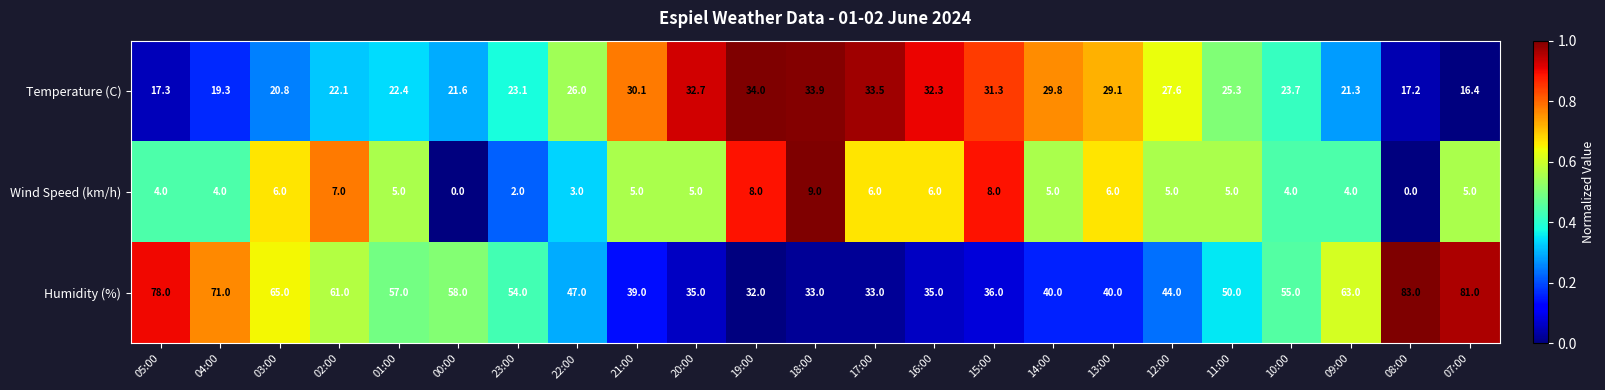

Which label corresponds to the largest value in the chart?

08:00